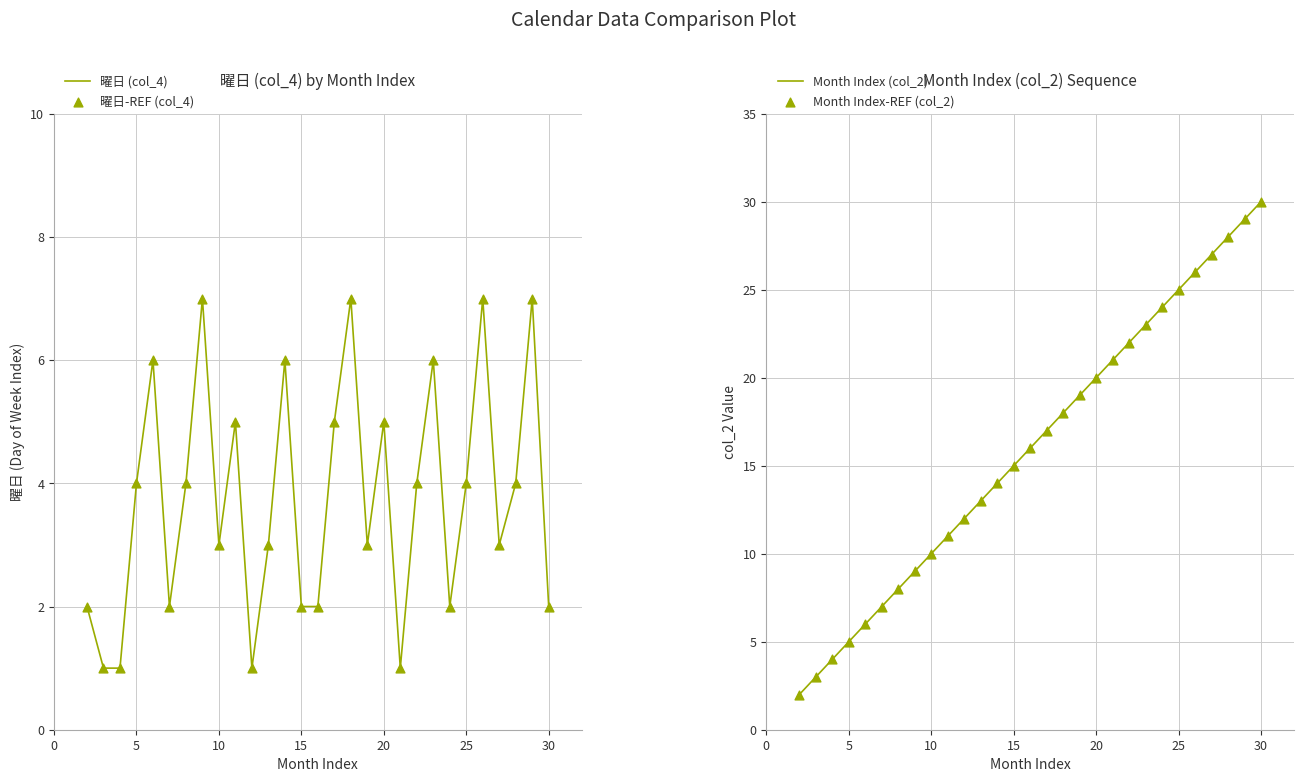

Which series has the largest total across all categories?

Month Index (col_2)